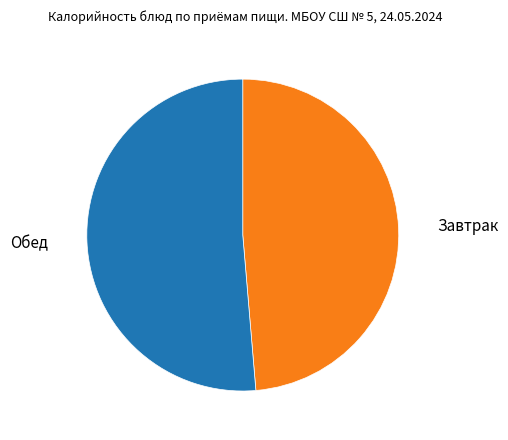

What is the ratio of the value at Завтрак to the value at Обед?

0.9